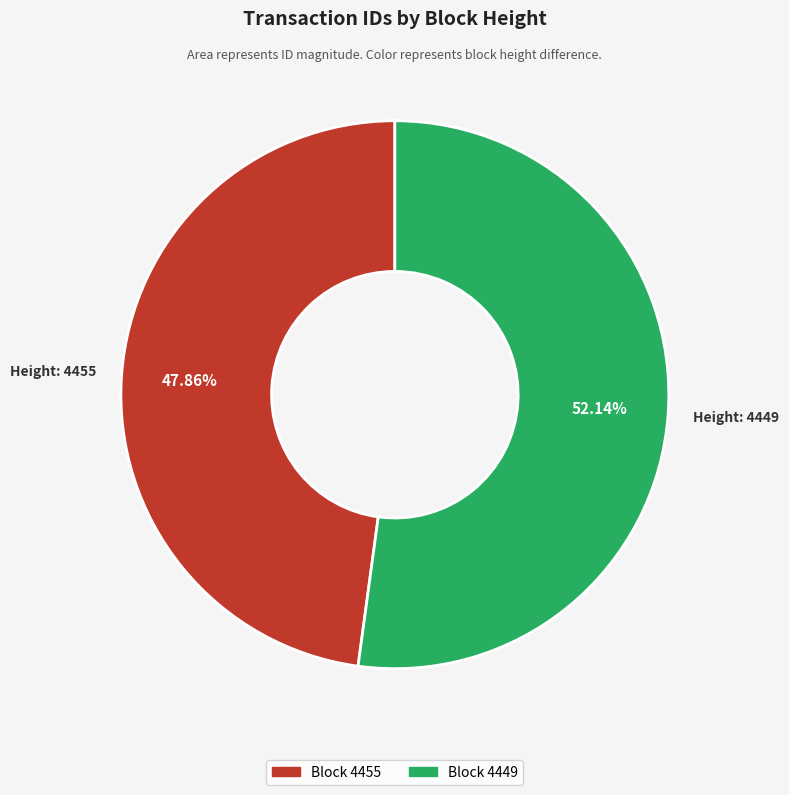

To the nearest percent, what is the difference between the largest and smallest slice percentages?

4%